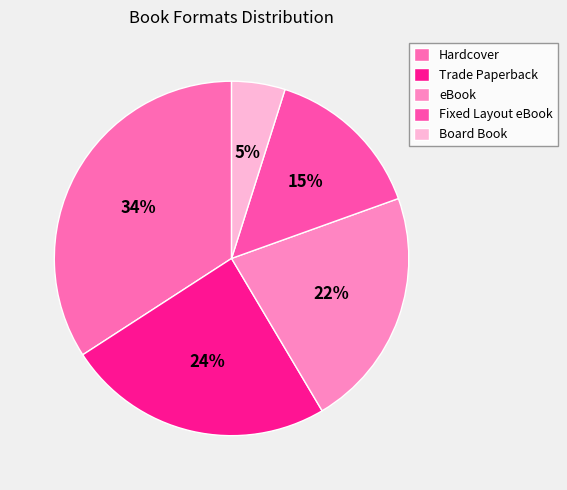

Count the number of slices in the pie.

5